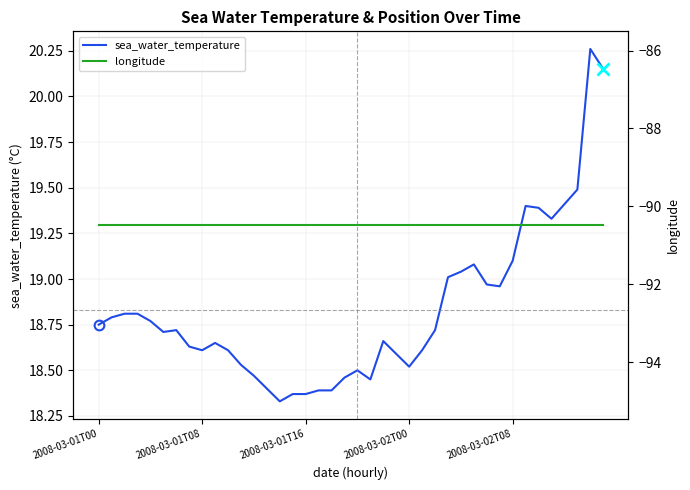

True or false: longitude has a value of -42.3 at 15.

False